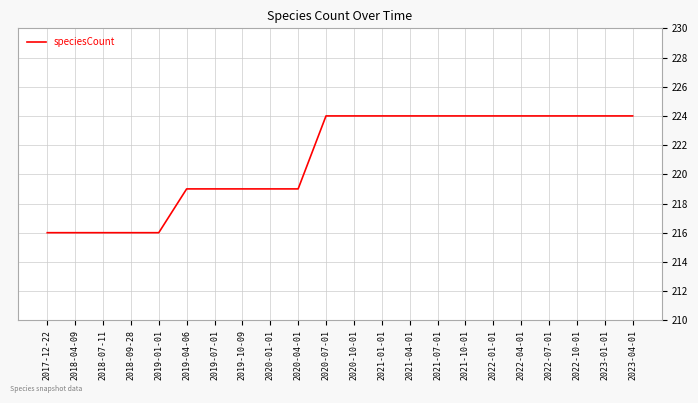

What is the difference between the maximum and minimum values?

8